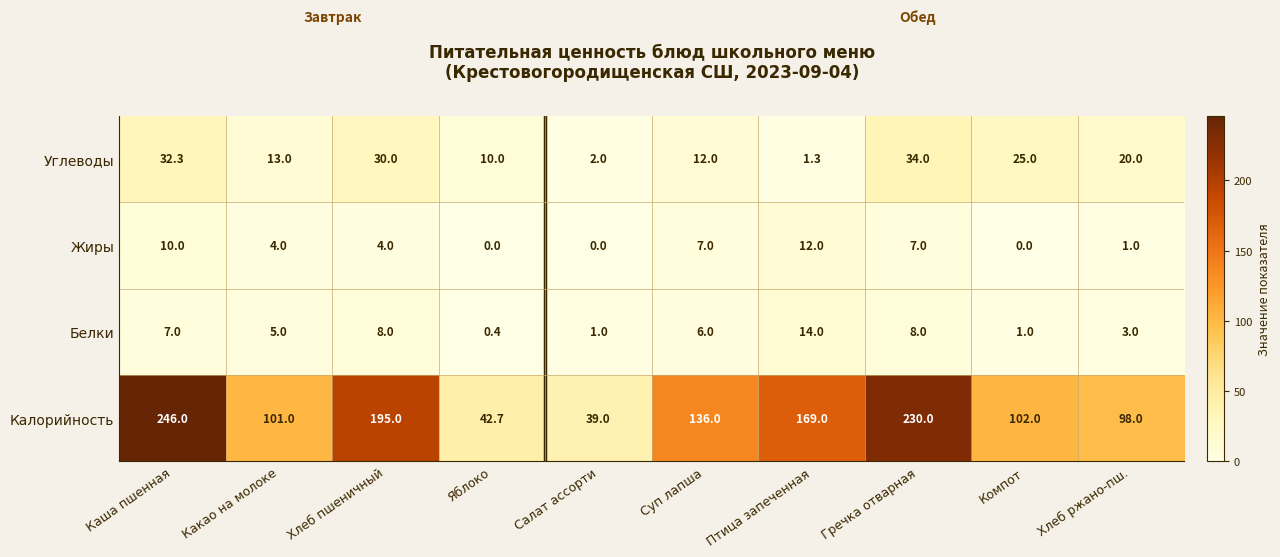

Is it true that Белки equals 8.0 at Хлеб пшеничный?

True